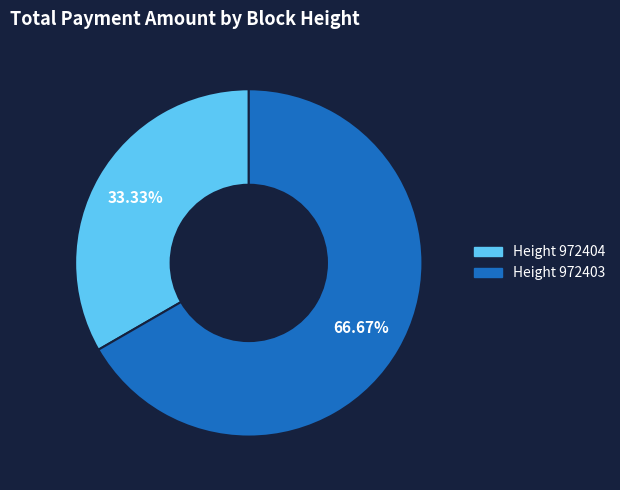

Is there a majority slice in this chart?

Yes